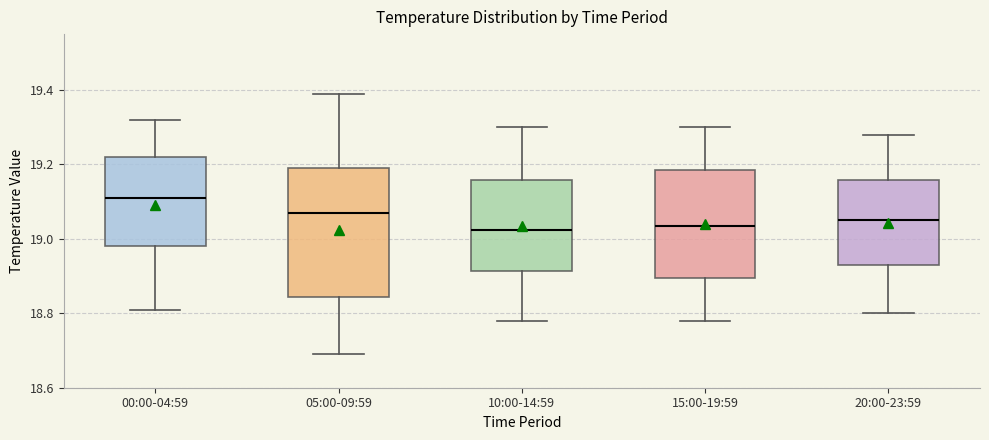

Which box is the tallest, from its lower edge to its upper edge?

05:00-09:59